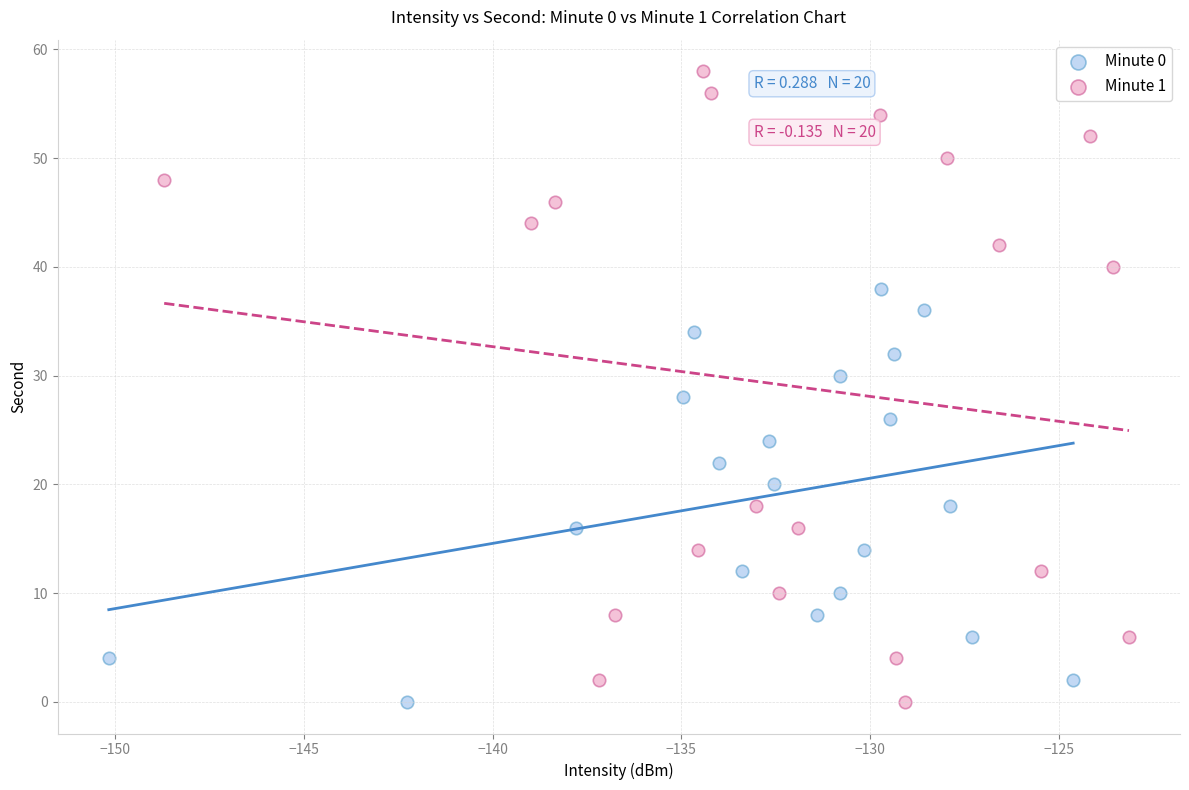

Which series reaches the maximum Y coordinate?

Minute 1